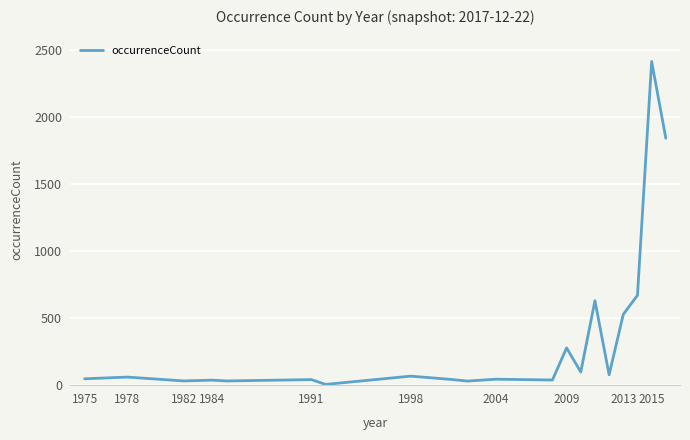

What is the difference between the maximum and minimum values?

2416